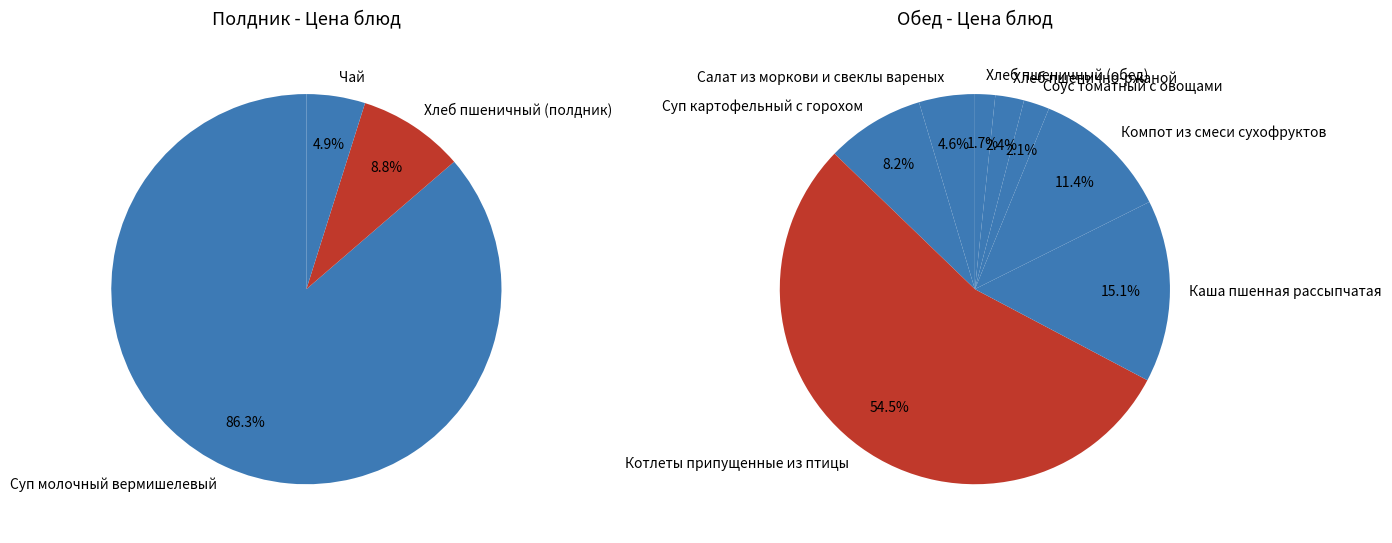

The Хлеб пшенично-ржаной slice represents 2% of the pie. True or false?

True